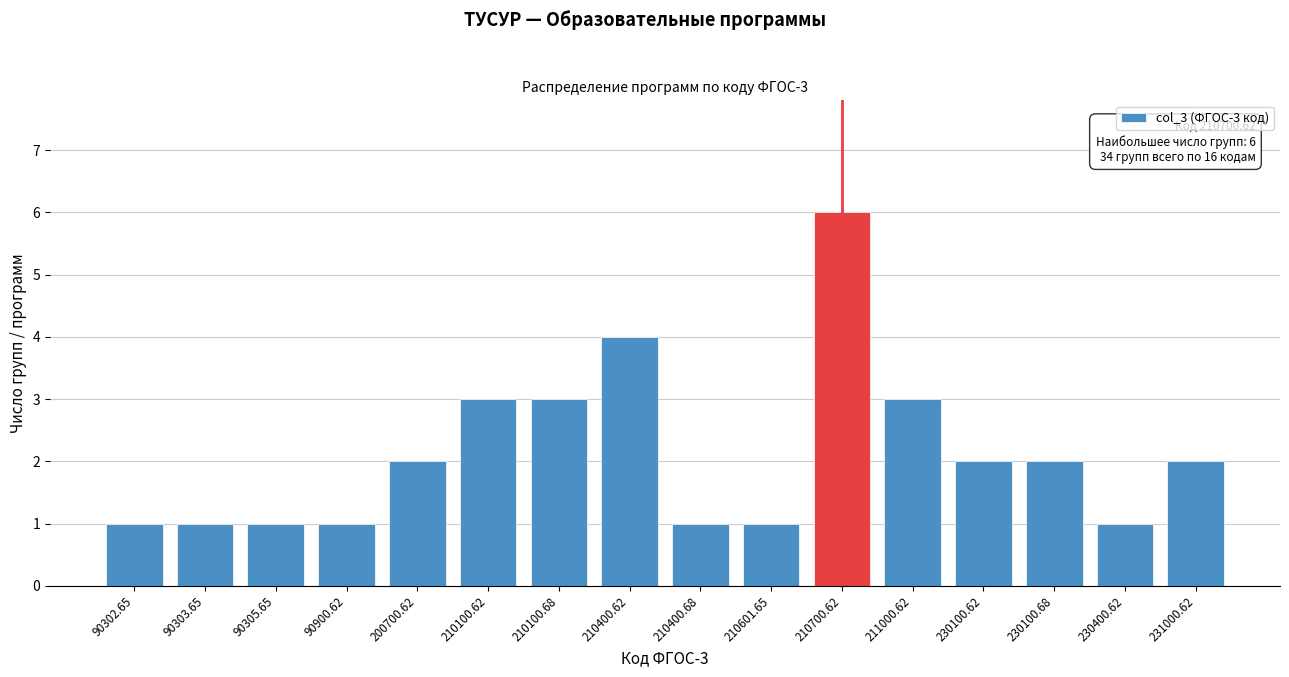

Reading right to left, extract all data points from this chart.

231000.62=2	230400.62=1	230100.68=2	230100.62=2	211000.62=3	210700.62=6	210601.65=1	210400.68=1	210400.62=4	210100.68=3	210100.62=3	200700.62=2	90900.62=1	90305.65=1	90303.65=1	90302.65=1